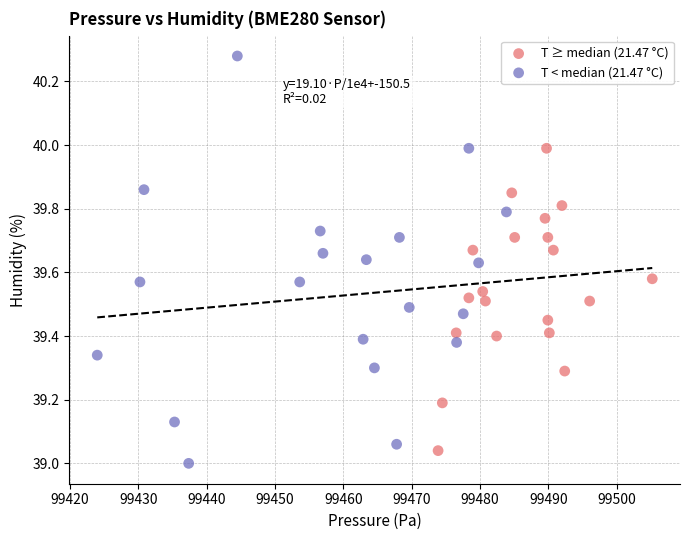

Which series contains the highest Y value?

T < median (21.47 °C)